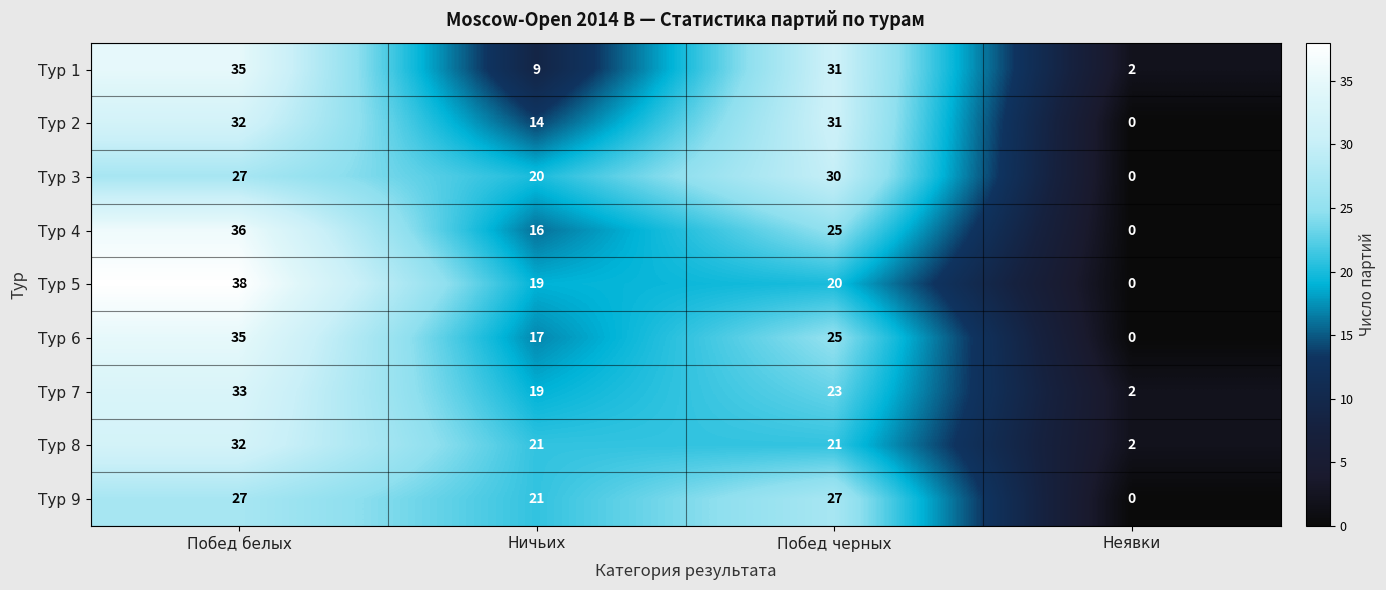

Rank the categories by Тур 6 value from highest to lowest.

Побед белых, Побед черных, Ничьих, Неявки